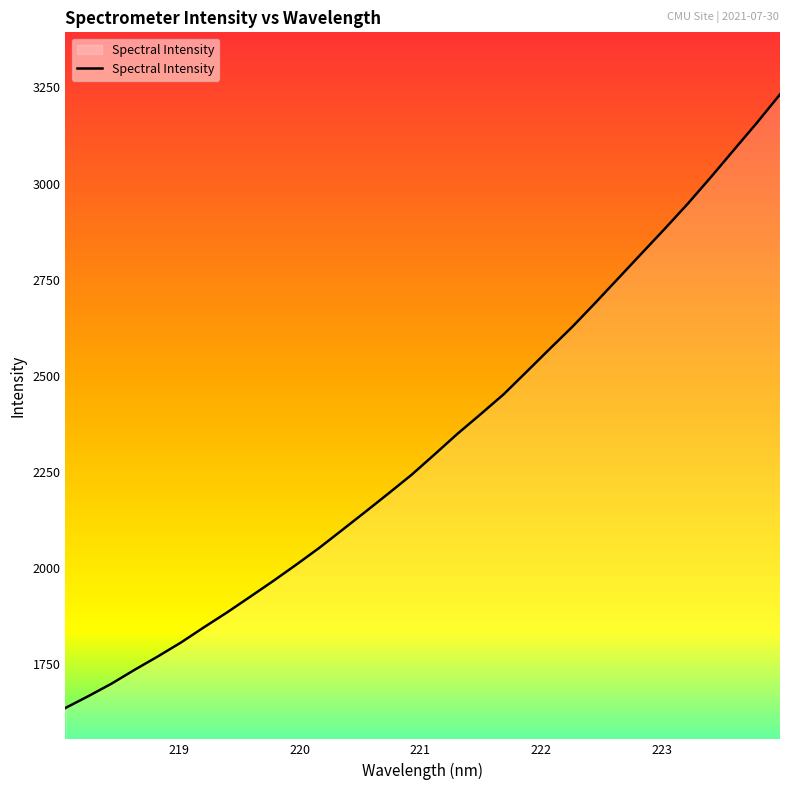

What is the minimum value shown in the chart?

1634.6